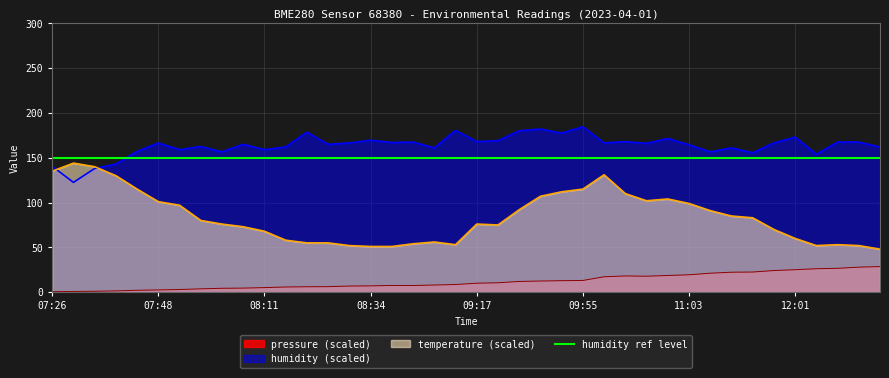

In pressure, how many points are higher than both neighbors (excluding endpoints)?

2